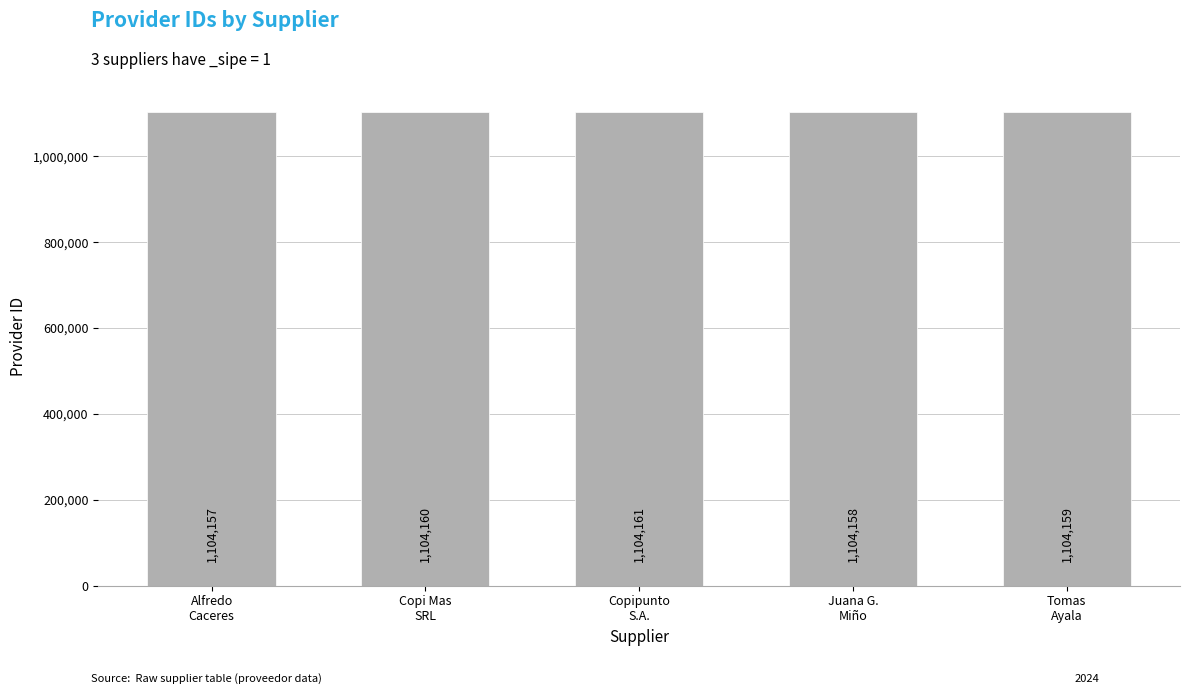

What is the change in value from Copi Mas
SRL to Juana G.
Miño?

-2